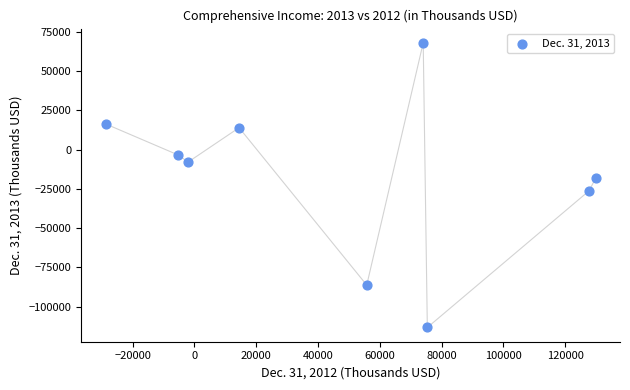

What is the average X value?

49013